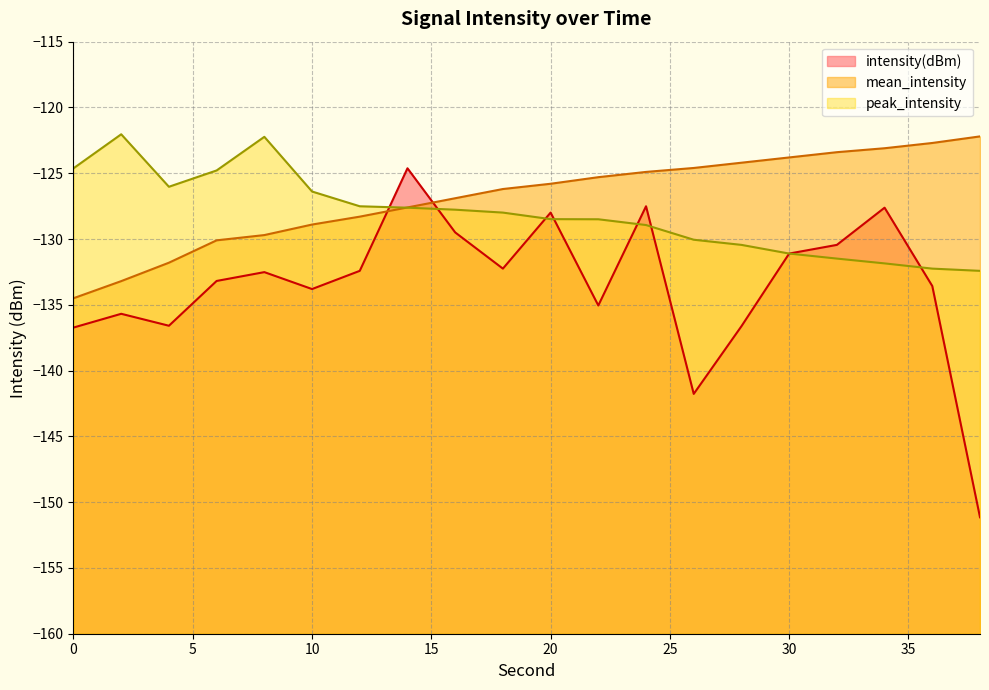

At which label does intensity(dBm) first exceed -132?

14